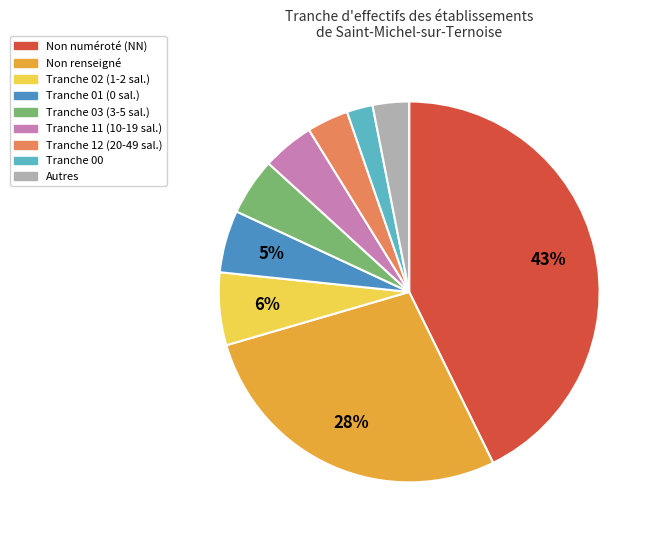

Is there any slice that represents more than half of the pie?

No